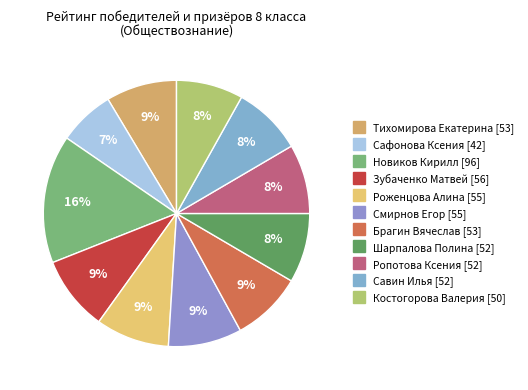

What percentage is the Брагин Вячеслав slice, to the nearest percent?

9%